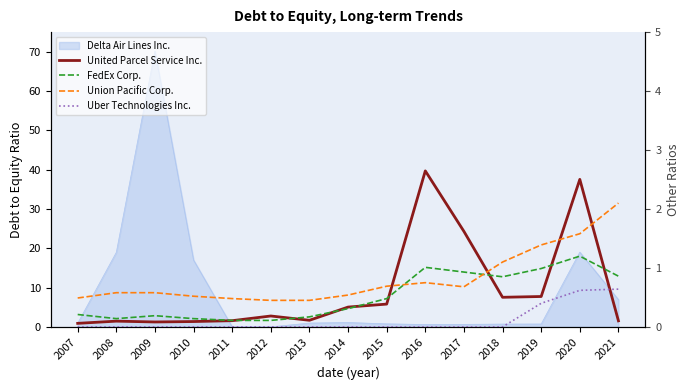

Which series has the widest spread of values?

United Parcel Service Inc.